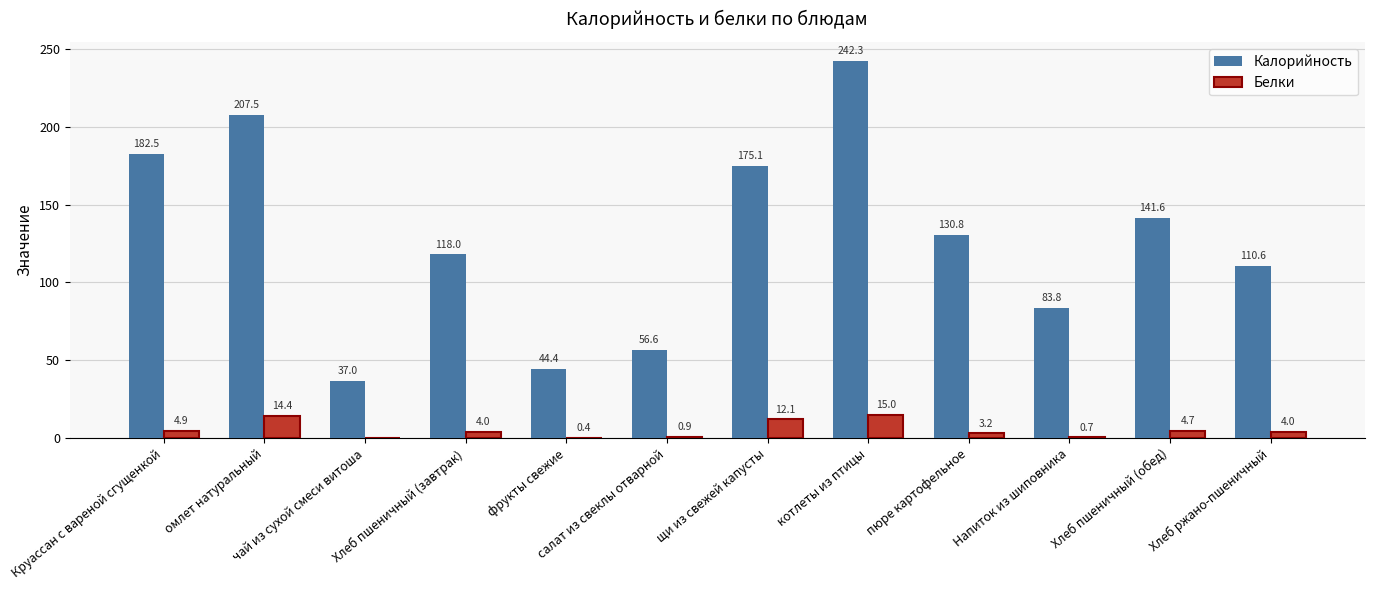

At which category is the sum across all series the highest?

котлеты из птицы